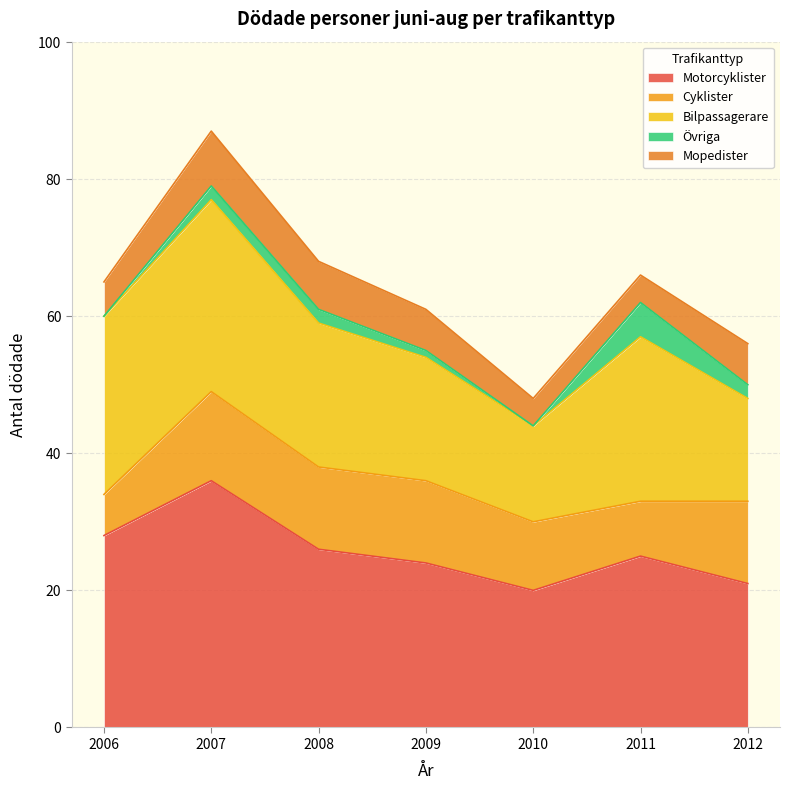

Rank the series by their maximum value, from highest to lowest.

Motorcyklister, Bilpassagerare, Cyklister, Mopedister, Övriga